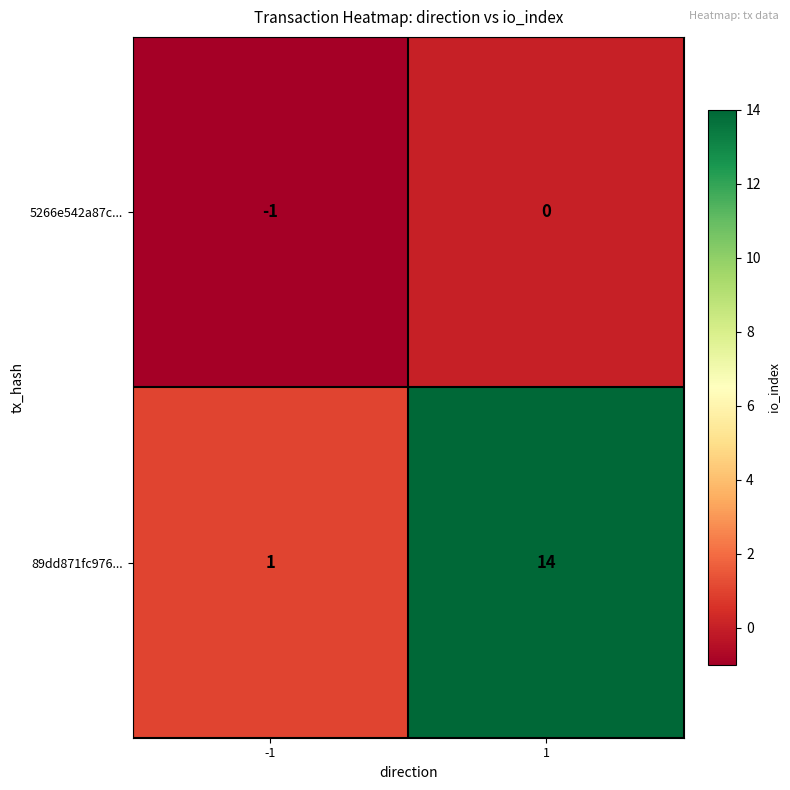

Which series has the largest range (max minus min)?

89dd871fc976...